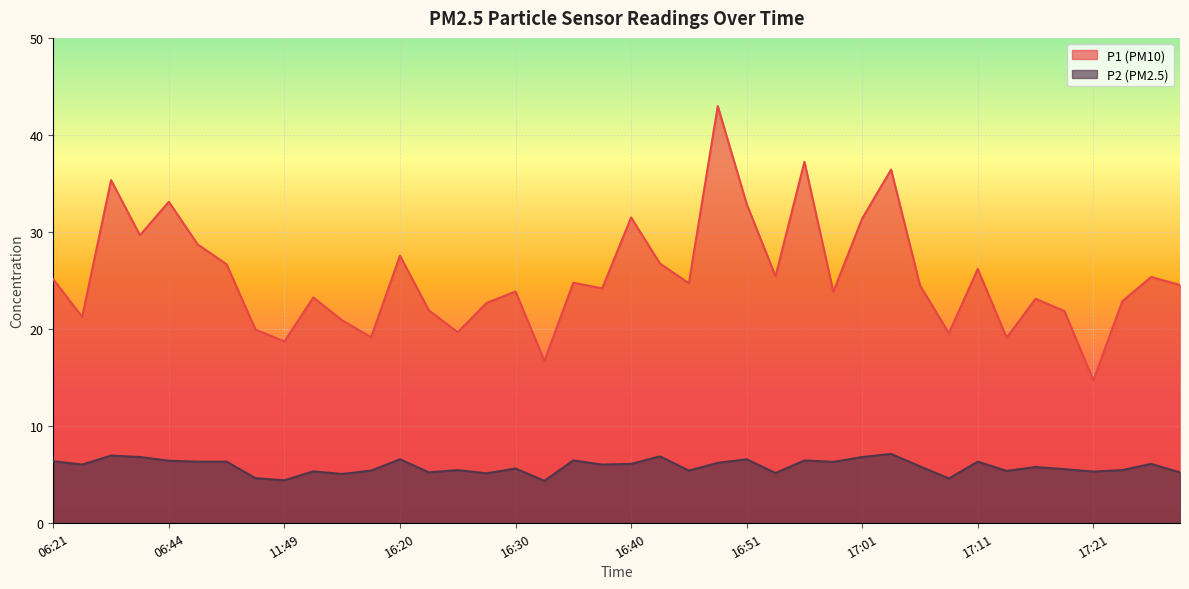

At which category is the sum across all series the highest?

16:48